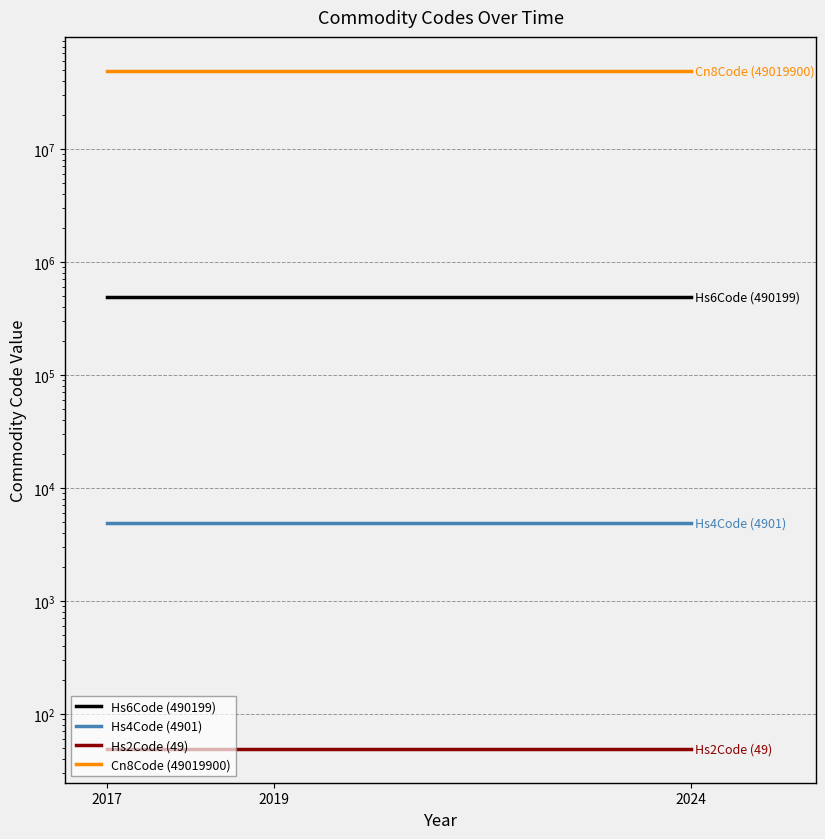

Reading right to left, extract all data points from this chart.

Hs6Code (490199): 490199	490199	490199
Hs4Code (4901): 4901	4901	4901
Hs2Code (49): 49	49	49
Cn8Code (49019900): 49019900	49019900	49019900